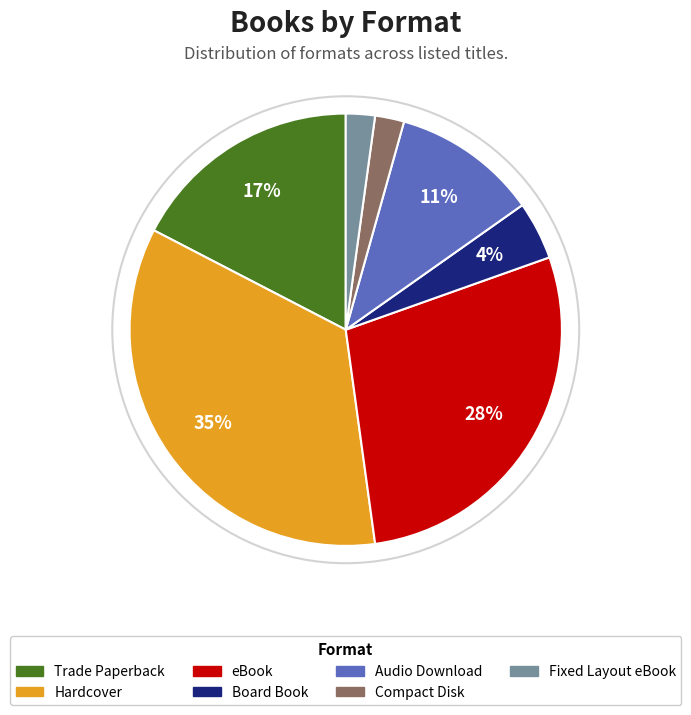

Is it true that Audio Download is 11% of the pie?

True